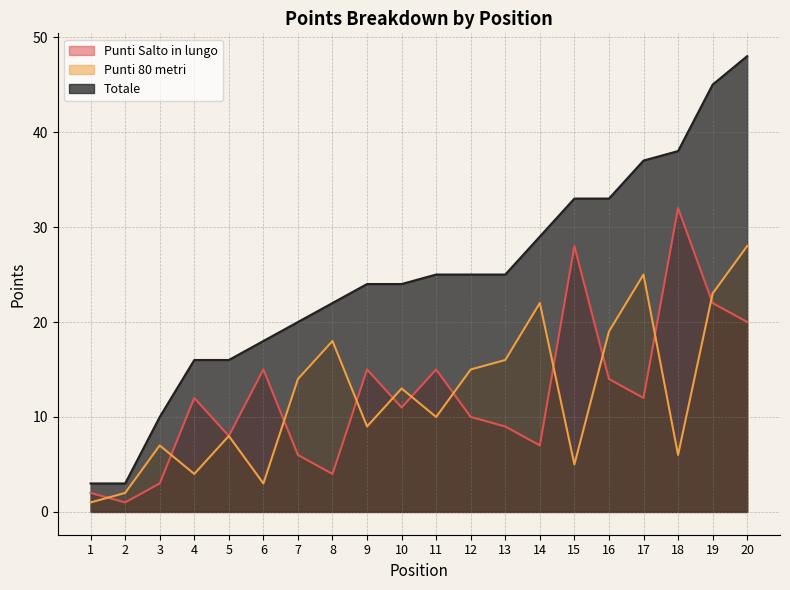

What is the minimum value for Totale?

3